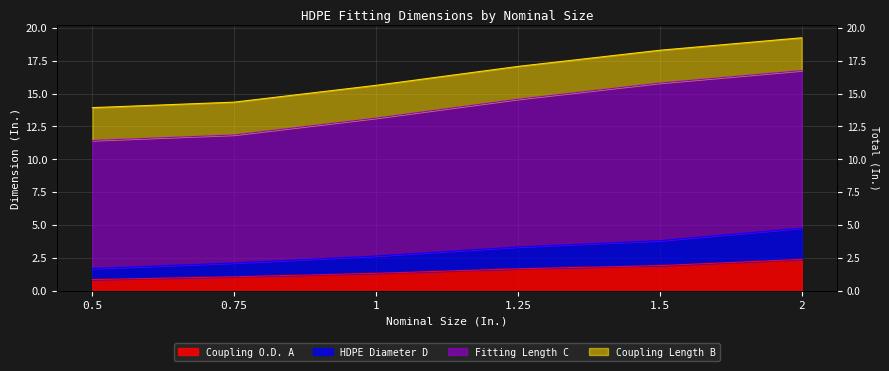

Which series has the largest range (max minus min)?

Fitting Length C